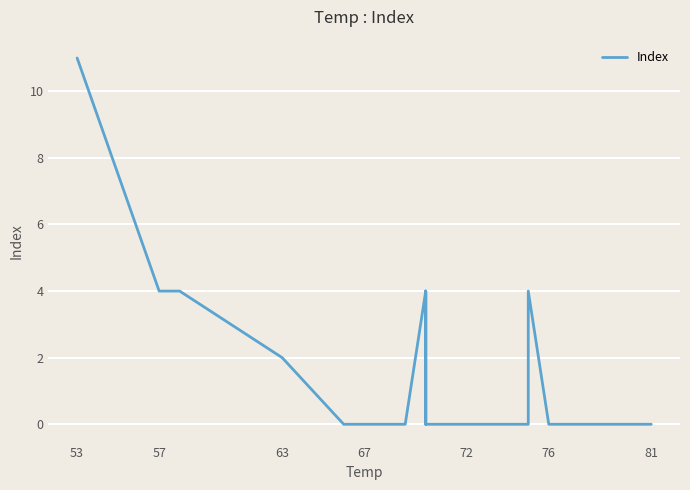

Reading right to left, list all the values displayed in this chart.

0	0	0	0	0	4	0	0	0	0	4	0	4	0	0	0	0	0	0	2	4	4	11